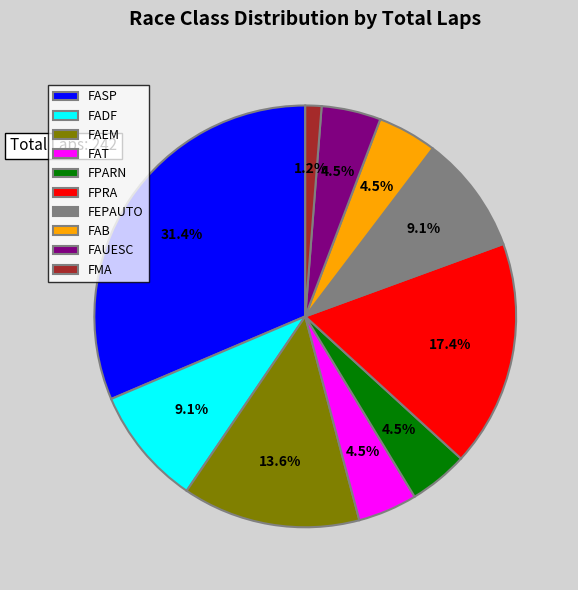

Count the number of slices in the pie.

10